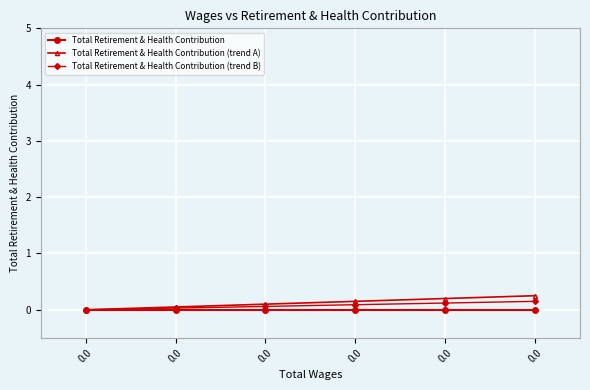

The value of Total Retirement & Health Contribution (trend A) at 0.0 is 0.0. True or false?

False